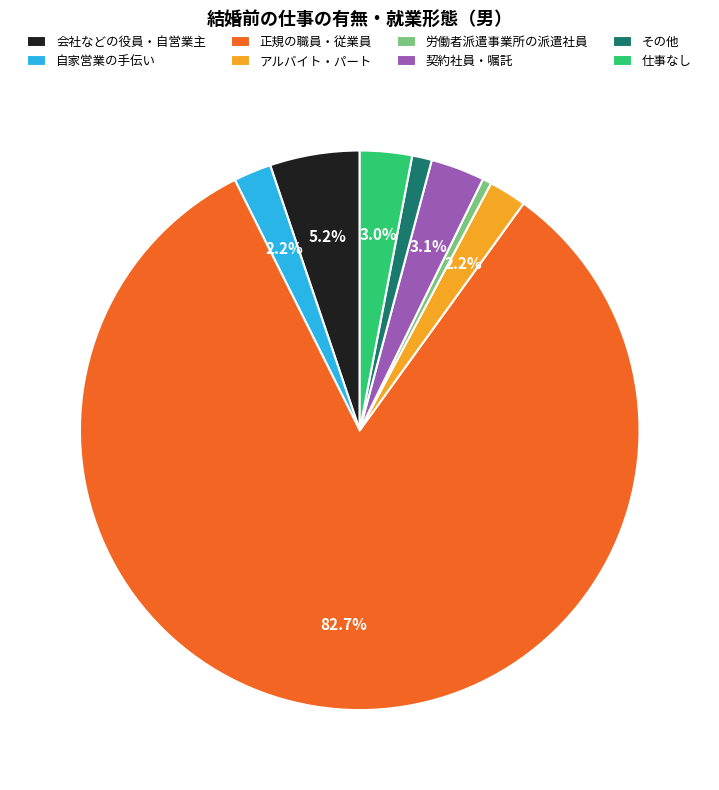

What is the smallest slice in the pie chart?

労働者派遣事業所の派遣社員